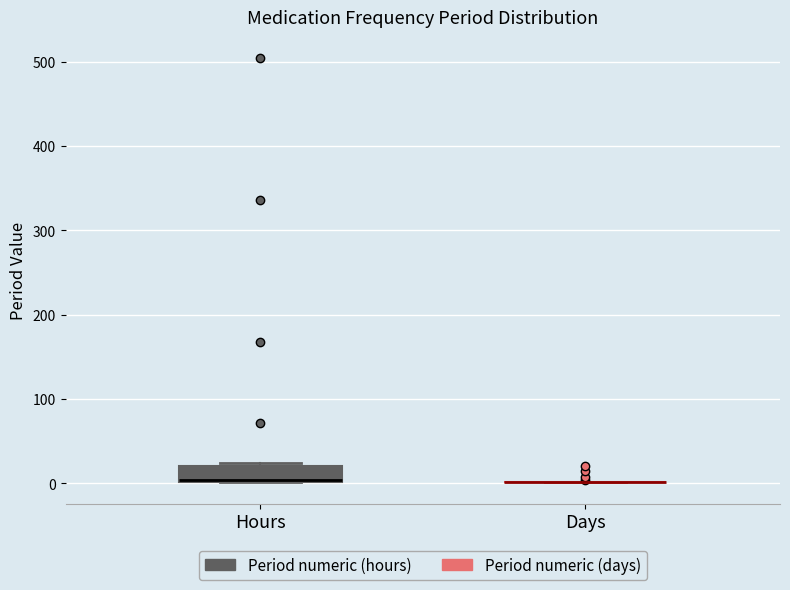

Comparing the boxes themselves (not the whiskers), which one is the tallest?

Hours